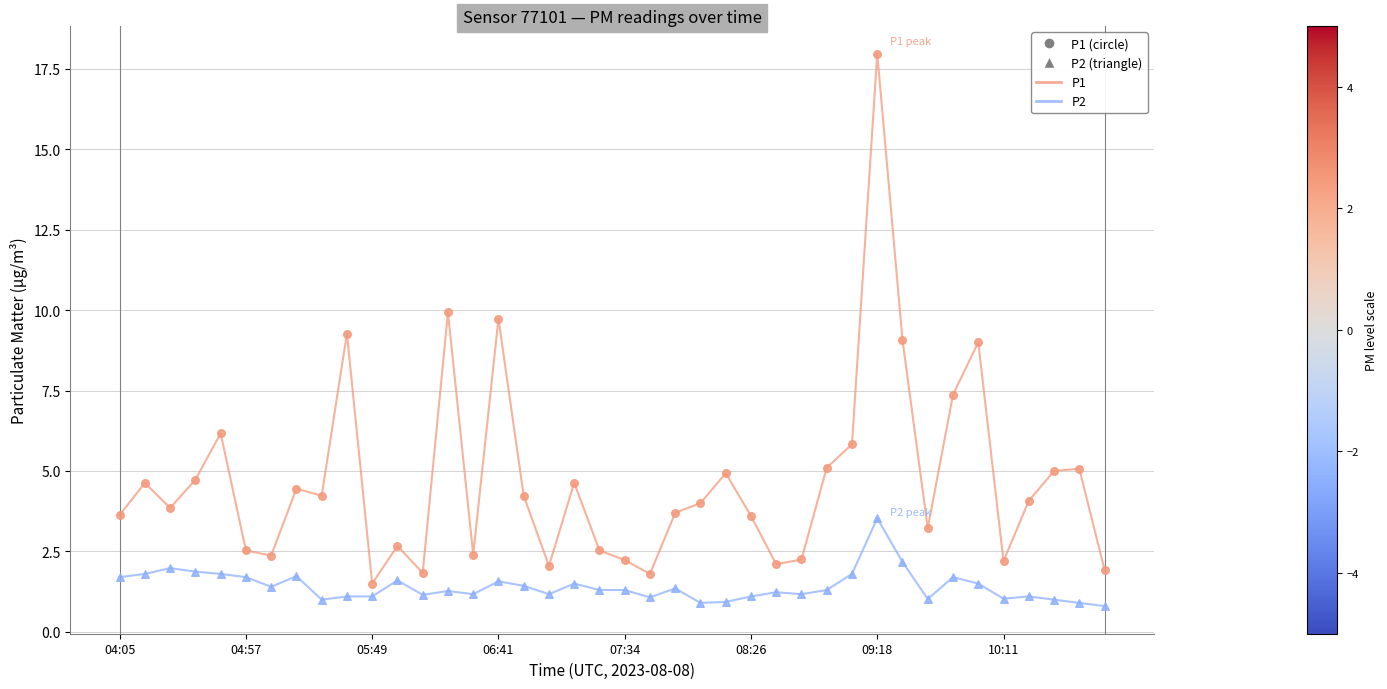

At how many categories does at least one series exceed 8?

6